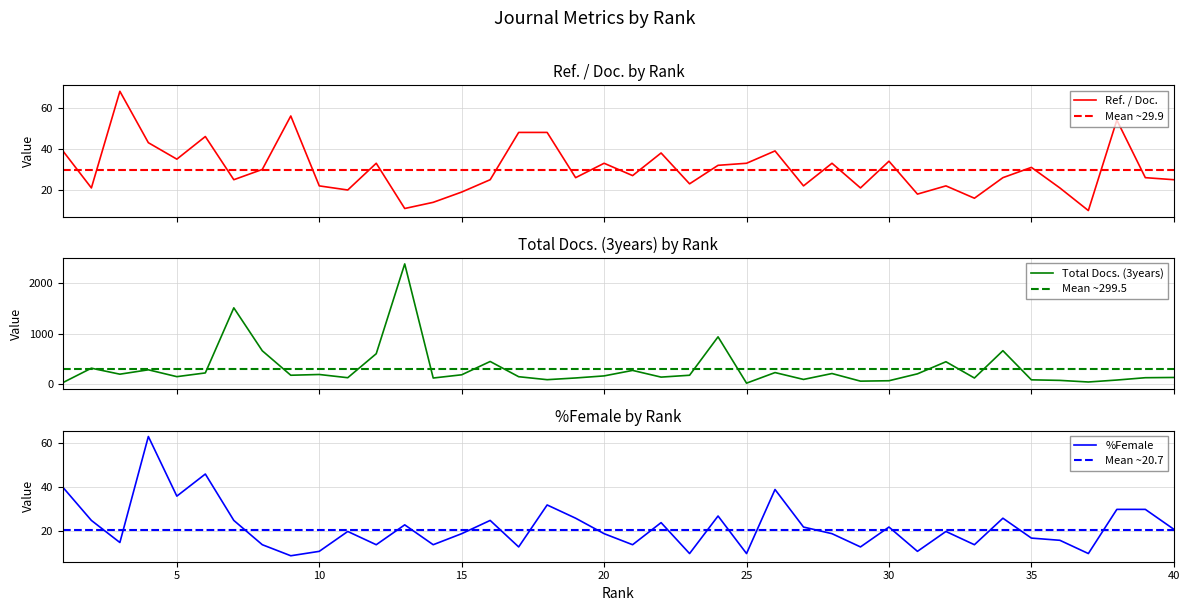

Which series has the widest spread of values?

Total Docs. (3years)